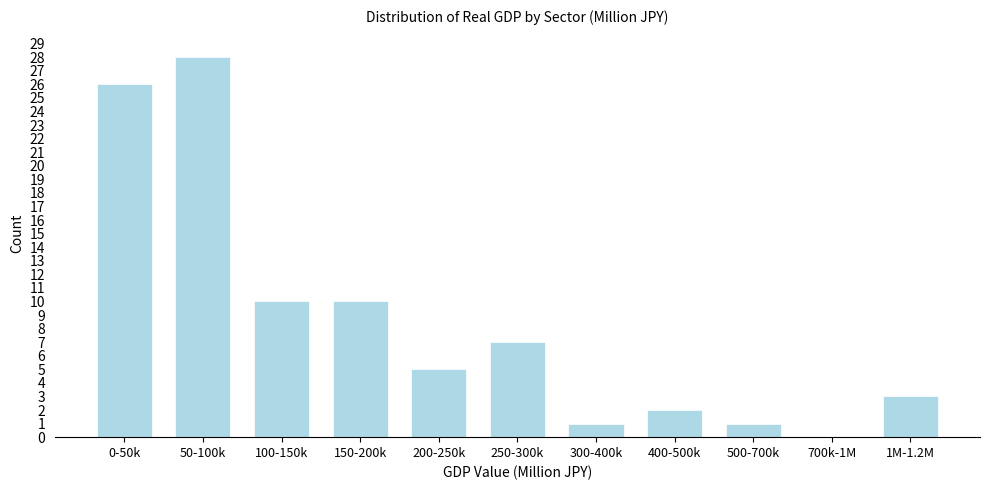

Reading left to right, extract all data points from this chart.

0-50k=26	50-100k=28	100-150k=10	150-200k=10	200-250k=5	250-300k=7	300-400k=1	400-500k=2	500-700k=1	700k-1M=0	1M-1.2M=3